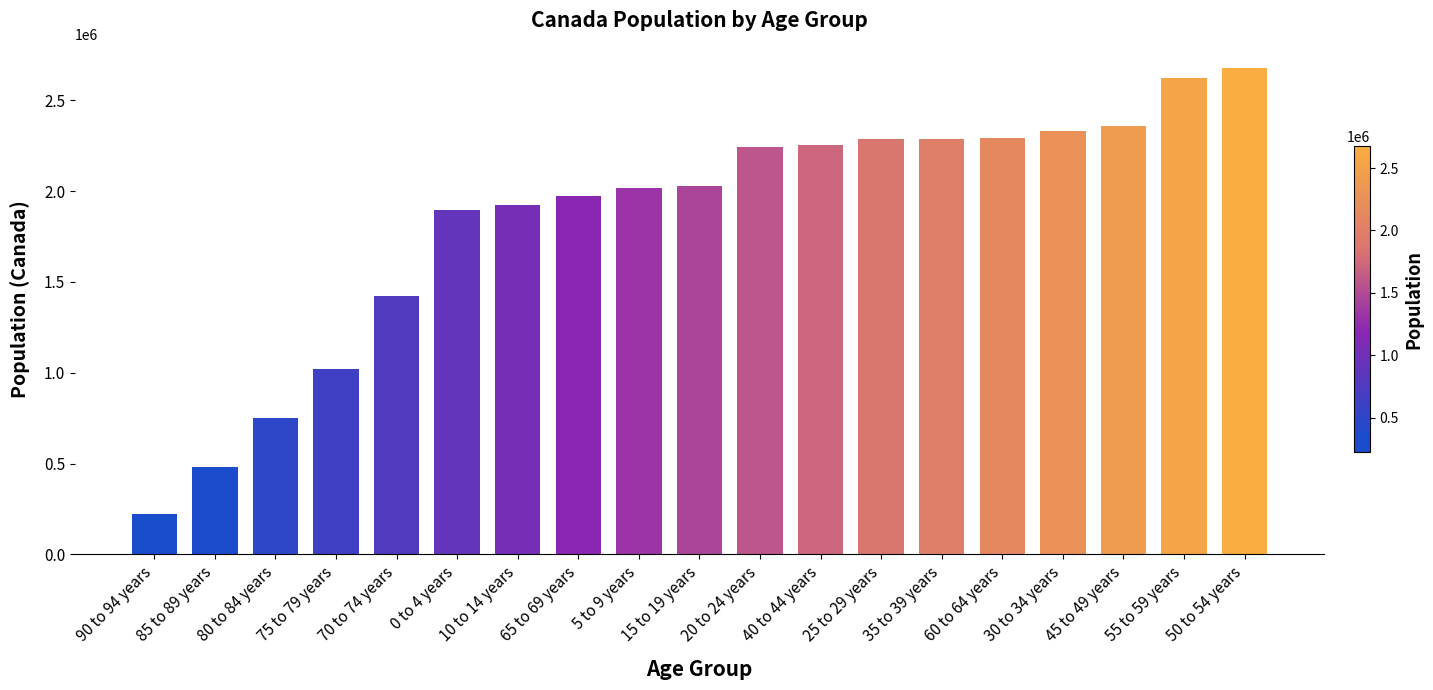

What is the minimum value shown in the chart?

223510